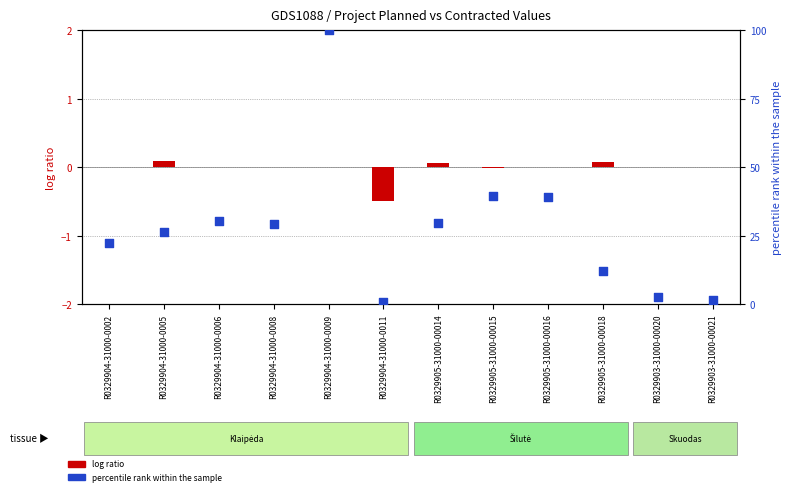

What is the total value across all series at R0329904-31000-0011?

0.3